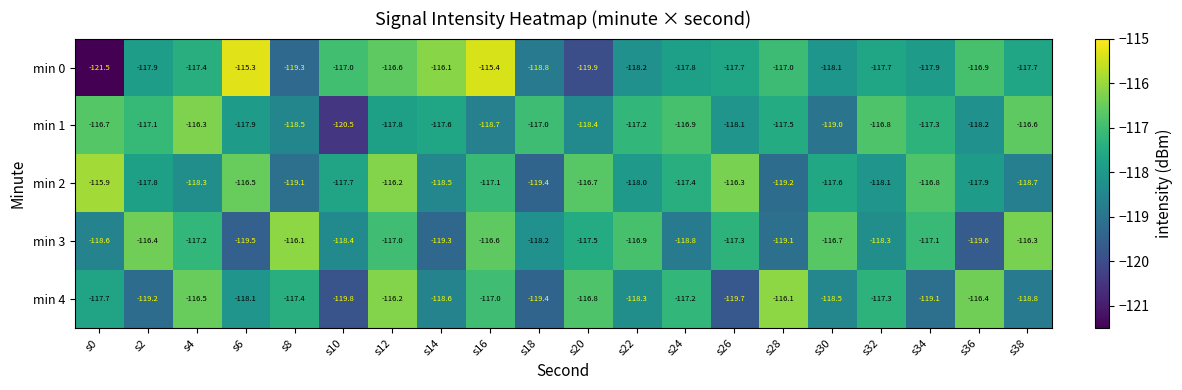

At which category does the chart reach its minimum across all series?

s0